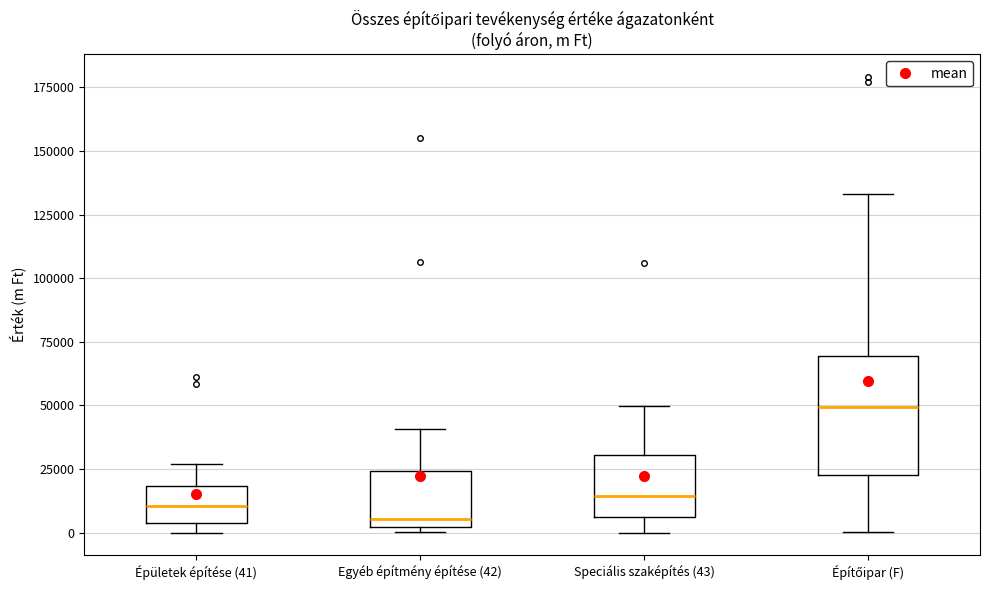

Reading left to right, read every box against the y-axis: the position of its median line, the range the box covers, and the ends of its whiskers. The values are not printed on the chart, so give them approximately, as read against the axis.

Épületek építése (41): median 10000, box 5000 to 20000, whiskers 0 to 25000
Egyéb építmény építése (42): median 5000, box 0 to 25000, whiskers 0 (just below the box's lower edge) to 40000
Speciális szaképítés (43): median 15000, box 5000 to 30000, whiskers 0 to 50000
Építőipar (F): median 50000, box 25000 to 70000, whiskers 0 to 135000